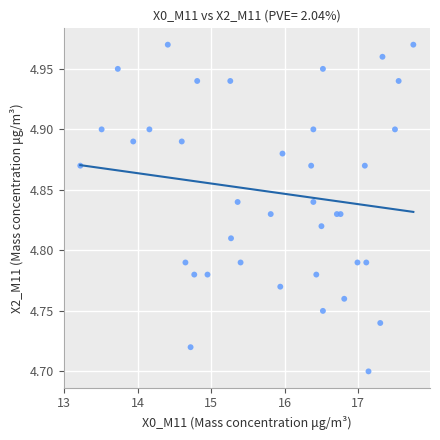

What is the range of Y values (max minus min)?

0.3